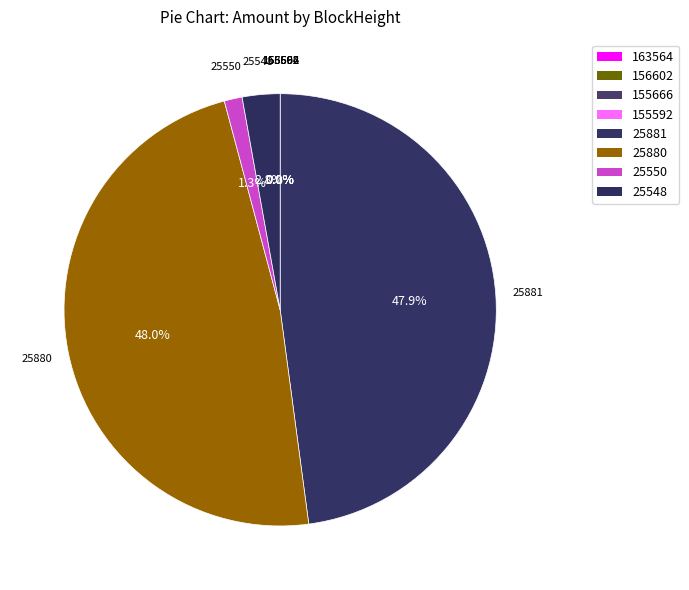

Is it true that 163564 is 0% of the pie?

True